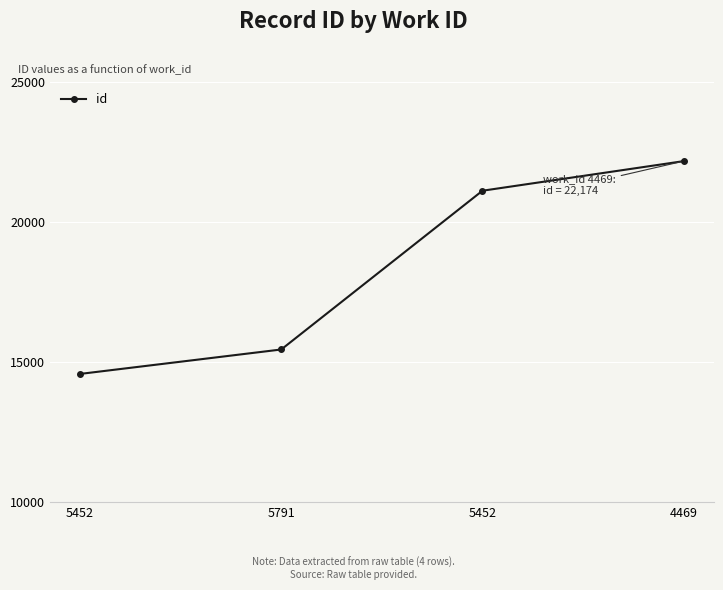

Count the number of data series in this chart.

1